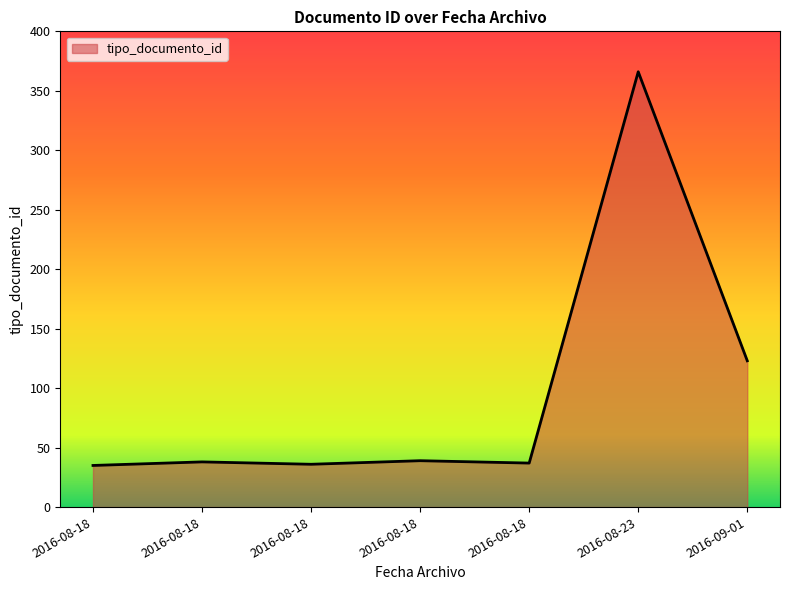

Is it true that the value at 2016-08-18 is 20?

False